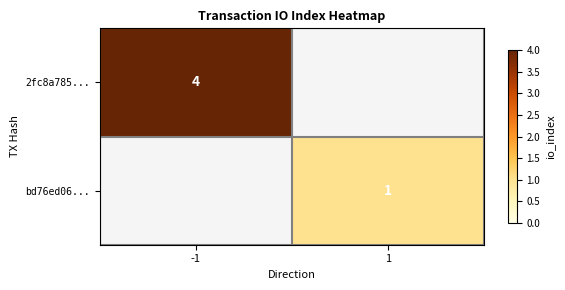

The value of 2fc8a785... at -1 is 5. True or false?

False